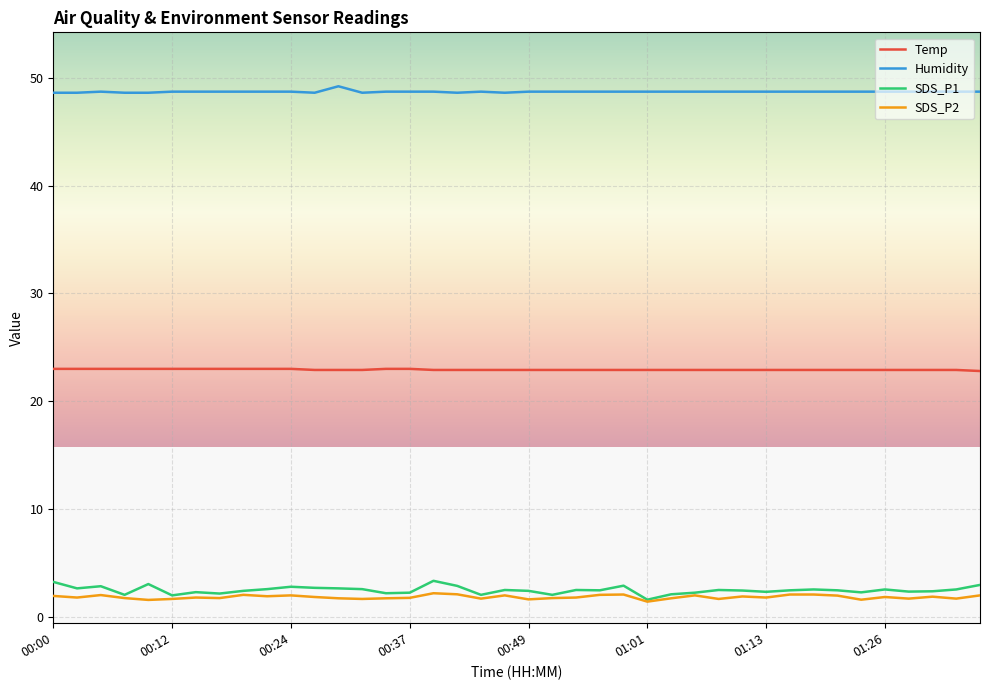

How many series are shown in this chart?

4